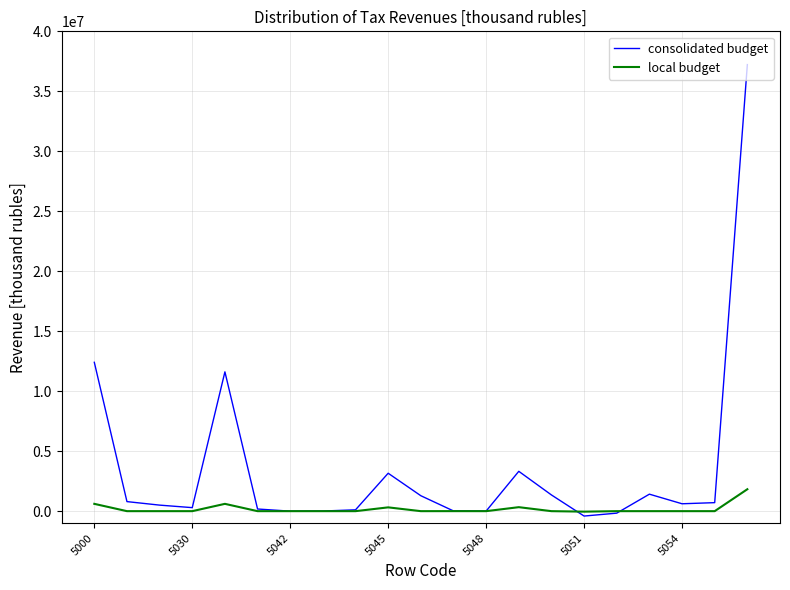

In consolidated budget, how many points are higher than both neighbors (excluding endpoints)?

4